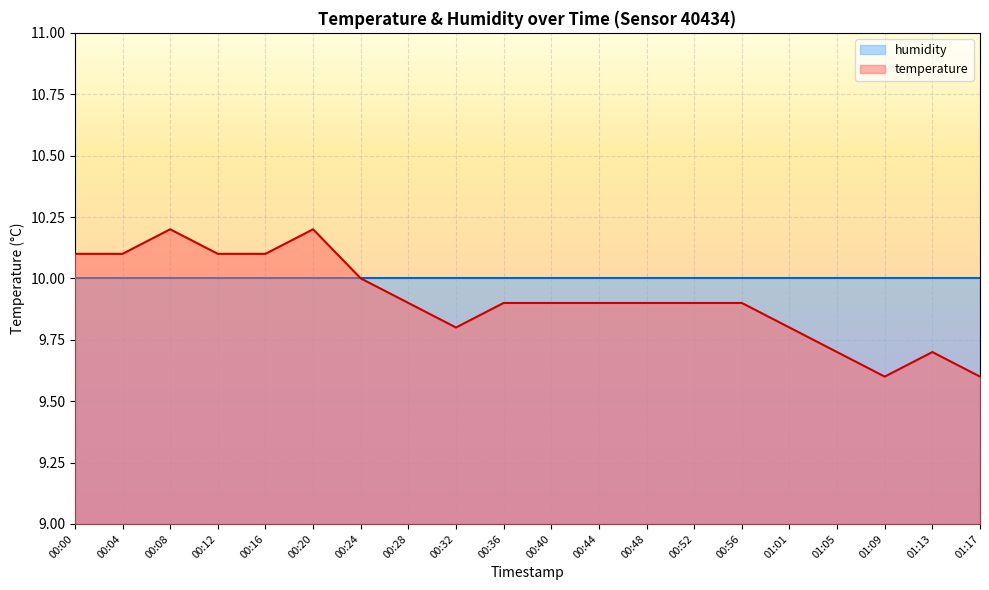

What is the sum of the values at 00:32 and 01:09?

19.4